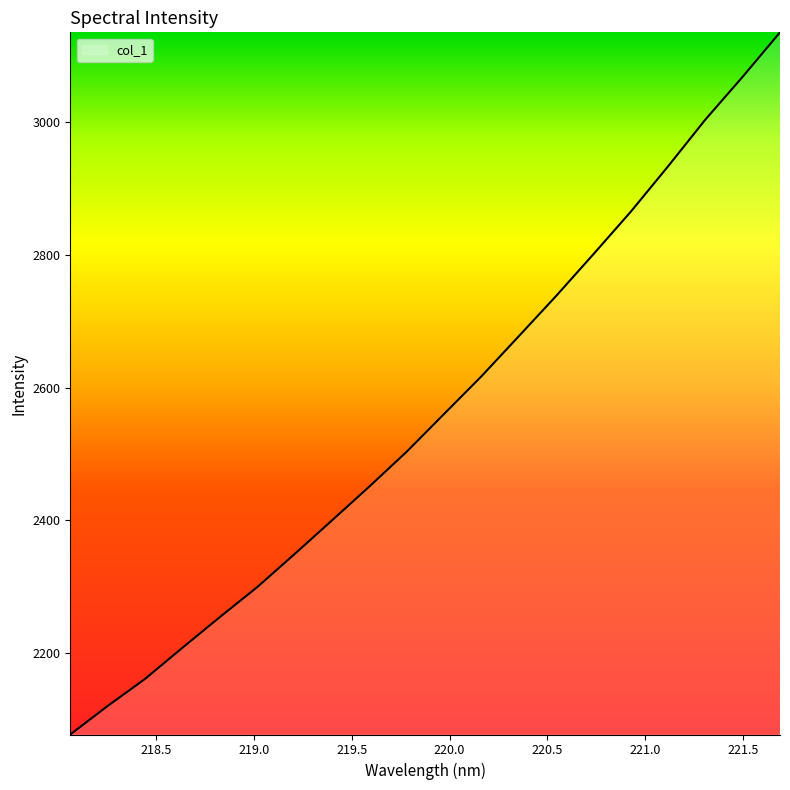

What is the greatest value displayed?

3135.8